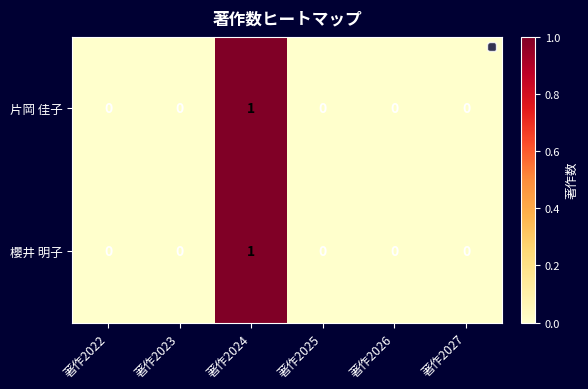

True or false: 櫻井 明子 has a value of 1 at 著作2024.

True